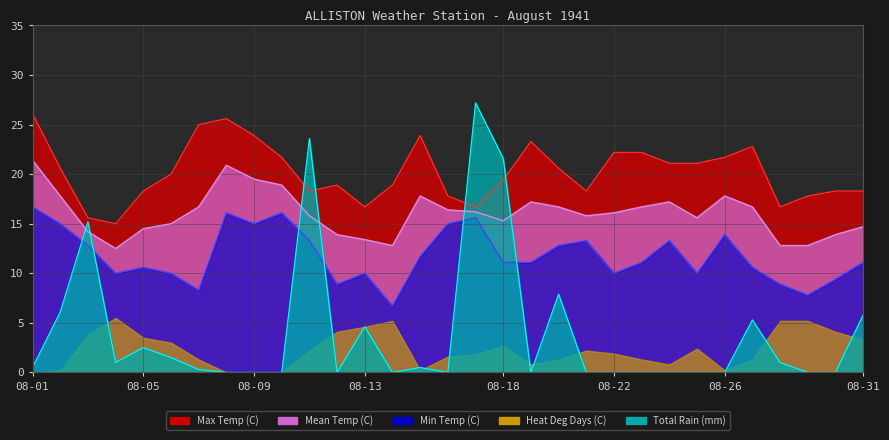

What is the difference between the second highest and minimum values in the Mean Temp (C) series?

8.4